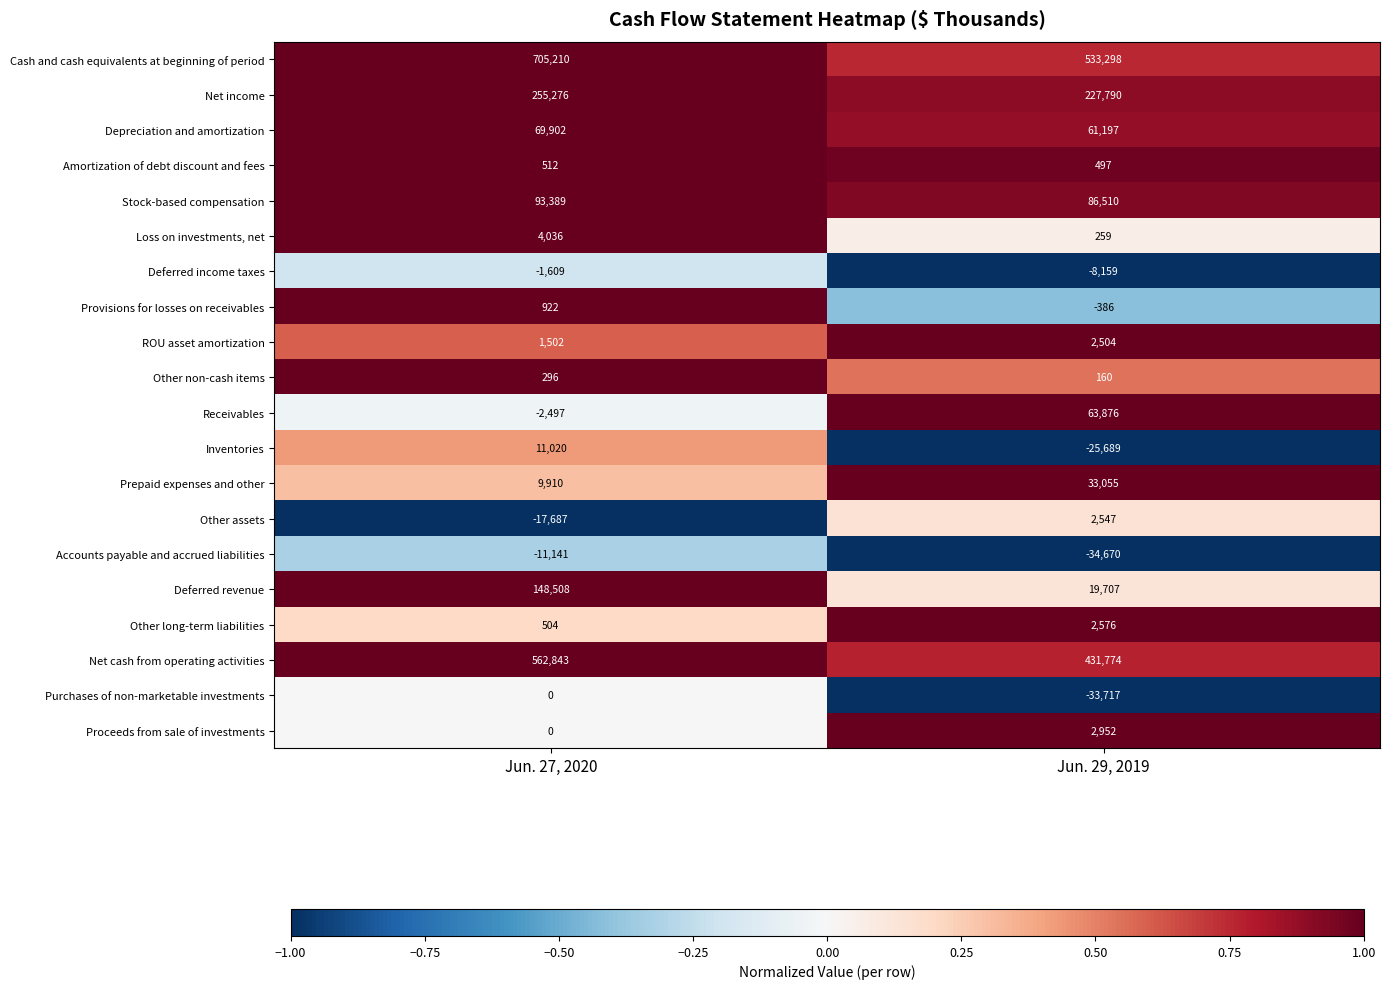

Which series changed the most between Jun. 27, 2020 and Jun. 29, 2019?

Cash and cash equivalents at beginning of period